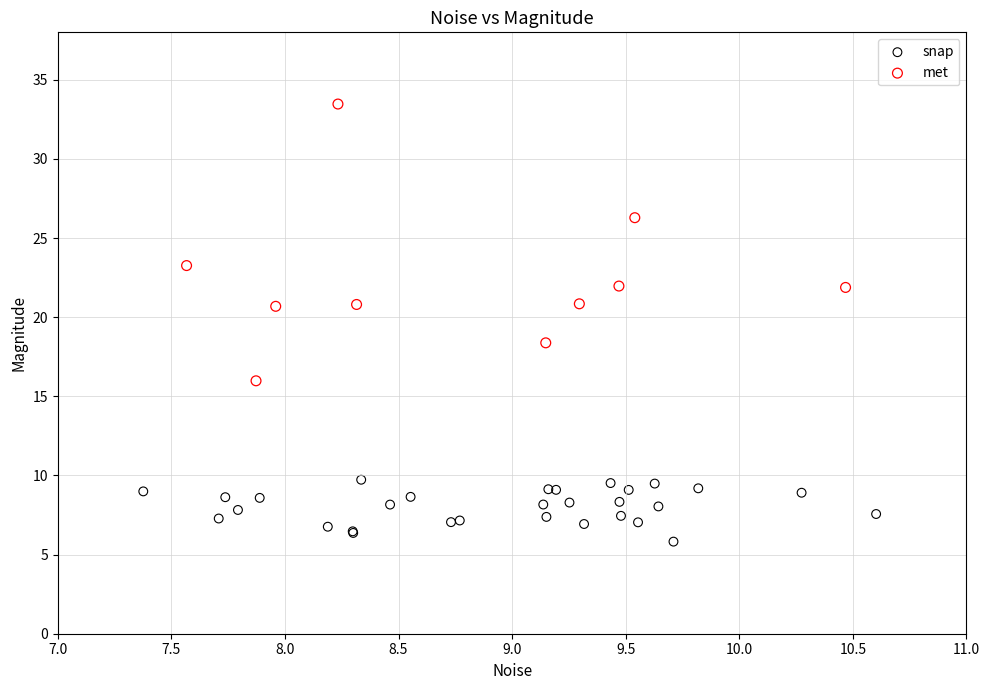

Which series reaches the minimum Y coordinate?

snap